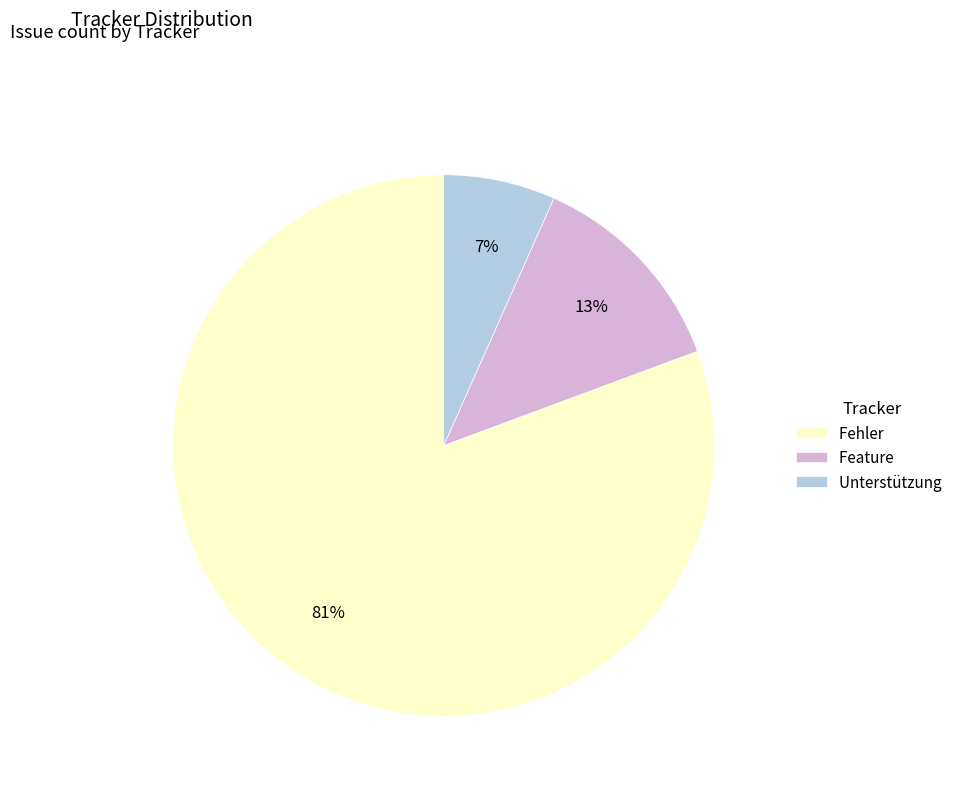

Combined, do Unterstützung and Fehler account for over 50%?

Yes